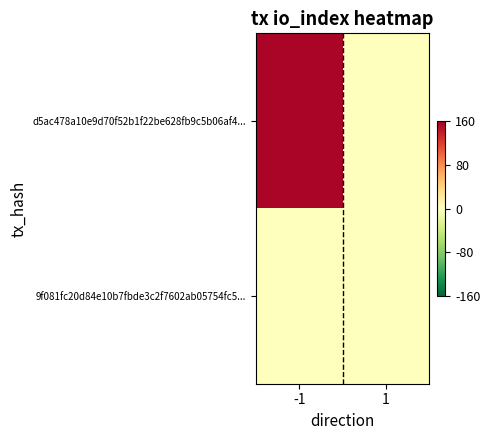

Which series has the largest total across all categories?

d5ac478a10e9d70f52b1f22be628fb9c5b06af4...